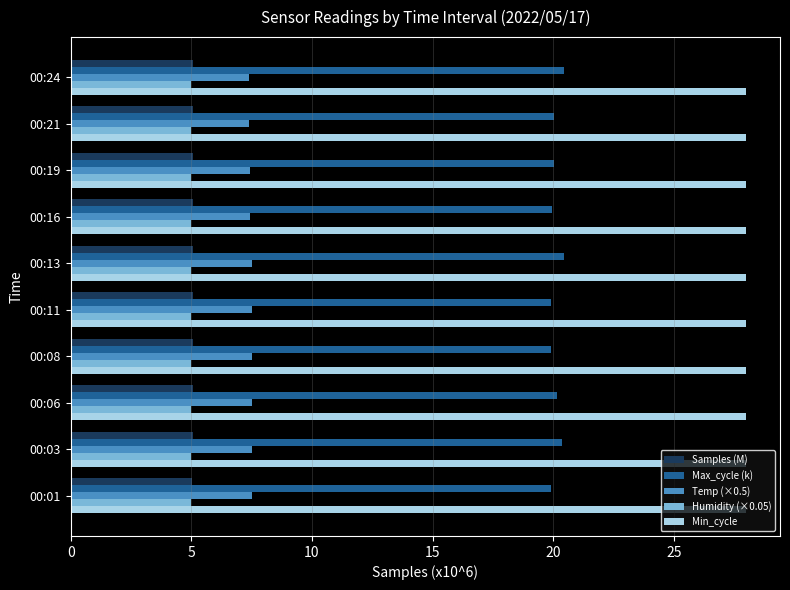

What is the sum of the Min_cycle values at 00:11 and 00:01?

56.0